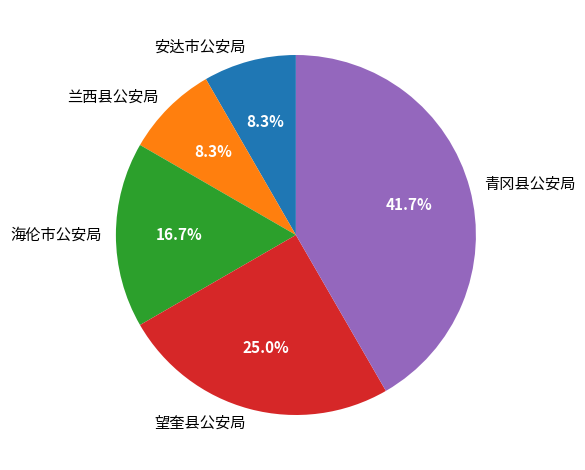

Approximately how many times larger is the value at 青冈县公安局 compared to 海伦市公安局?

2.5